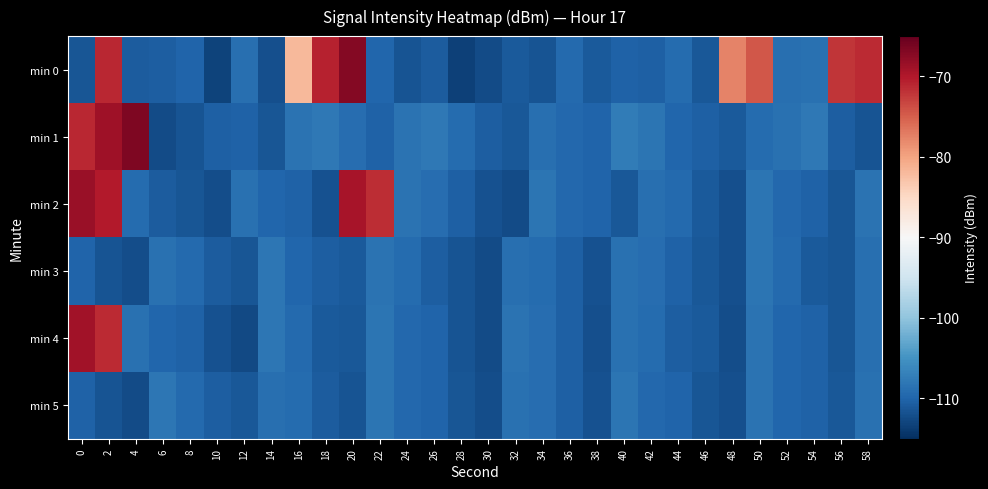

Count the number of data series in this chart.

6